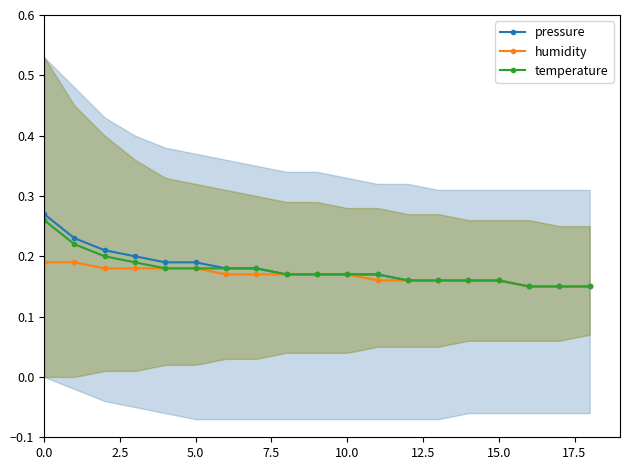

Where is humidity nearest to the value 0?

16